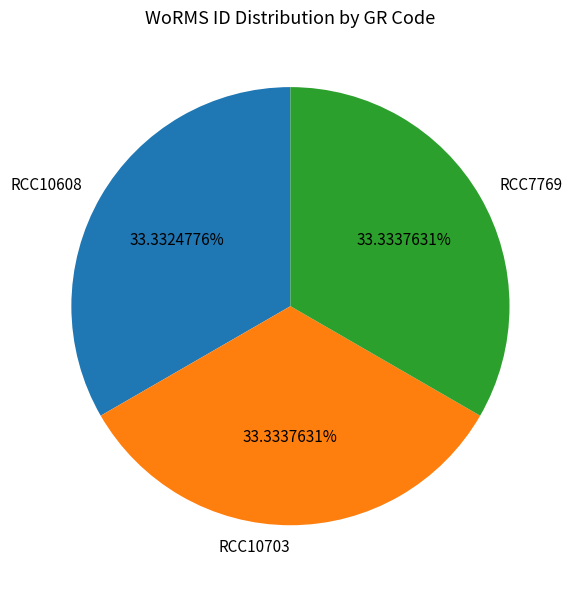

How many segments does this pie chart have?

3